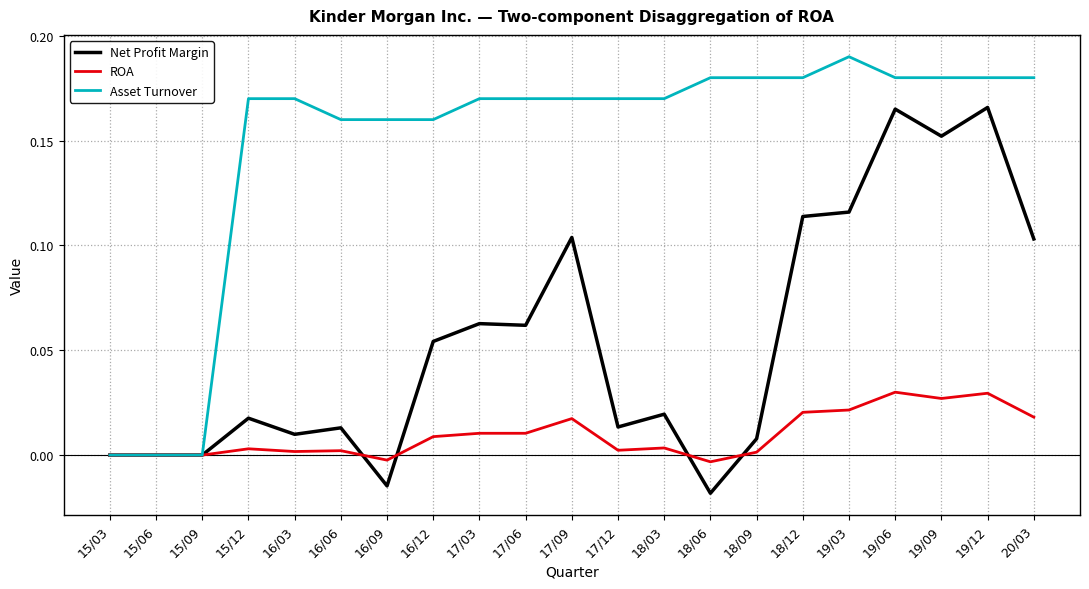

List the series in order of their peak value, lowest first.

ROA, Net Profit Margin, Asset Turnover